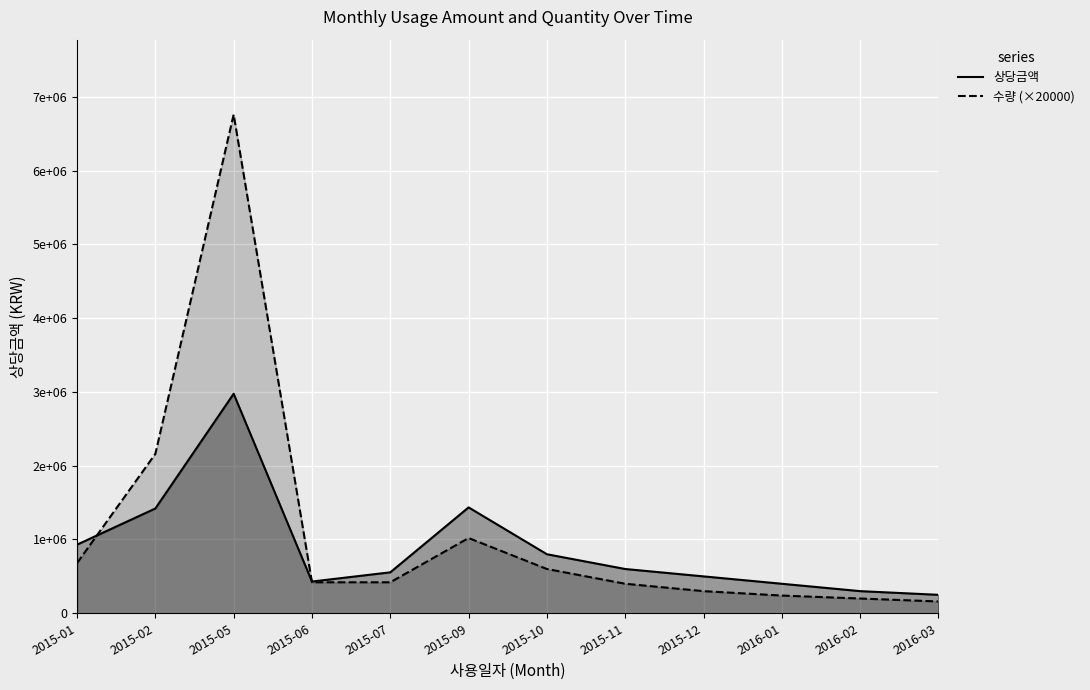

Count the number of data series in this chart.

2